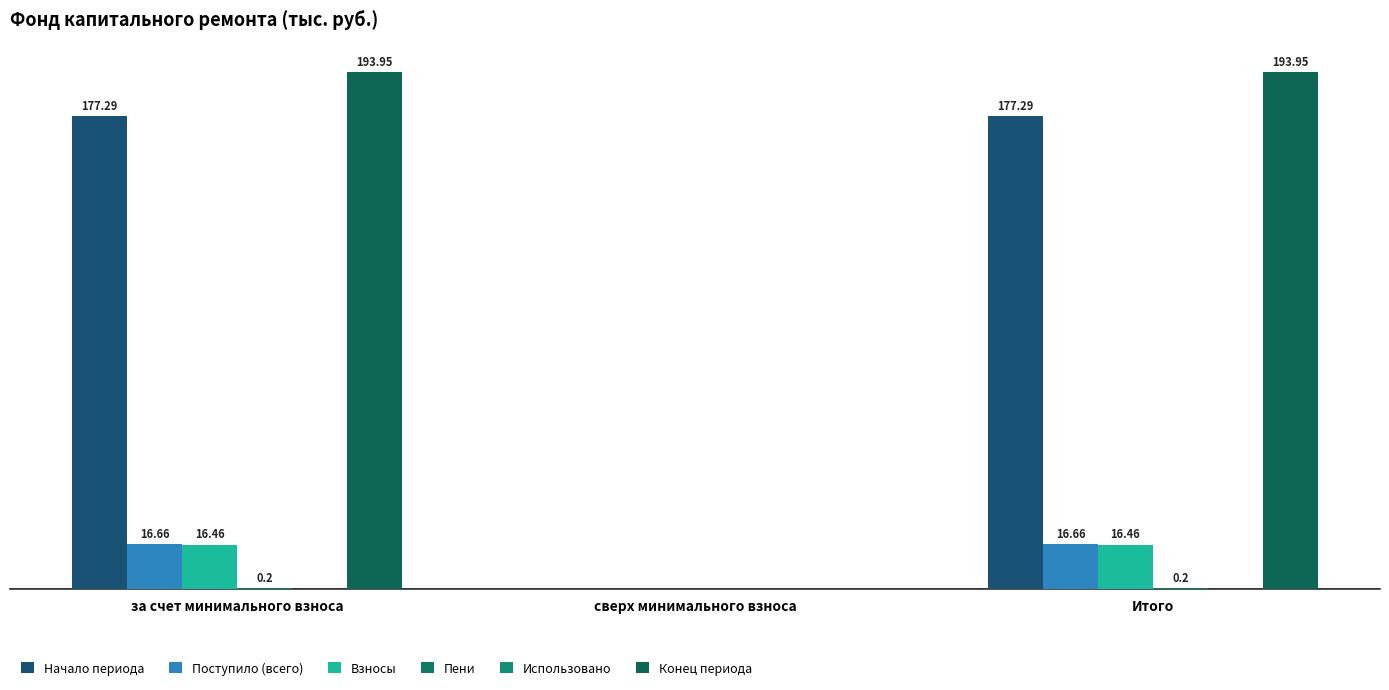

What is the difference between the Конец периода values at Итого and сверх минимального взноса?

193.9